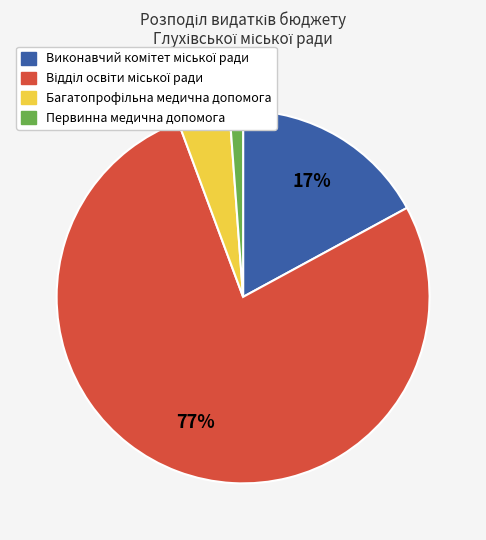

To the nearest percent, what is the average slice percentage?

25%